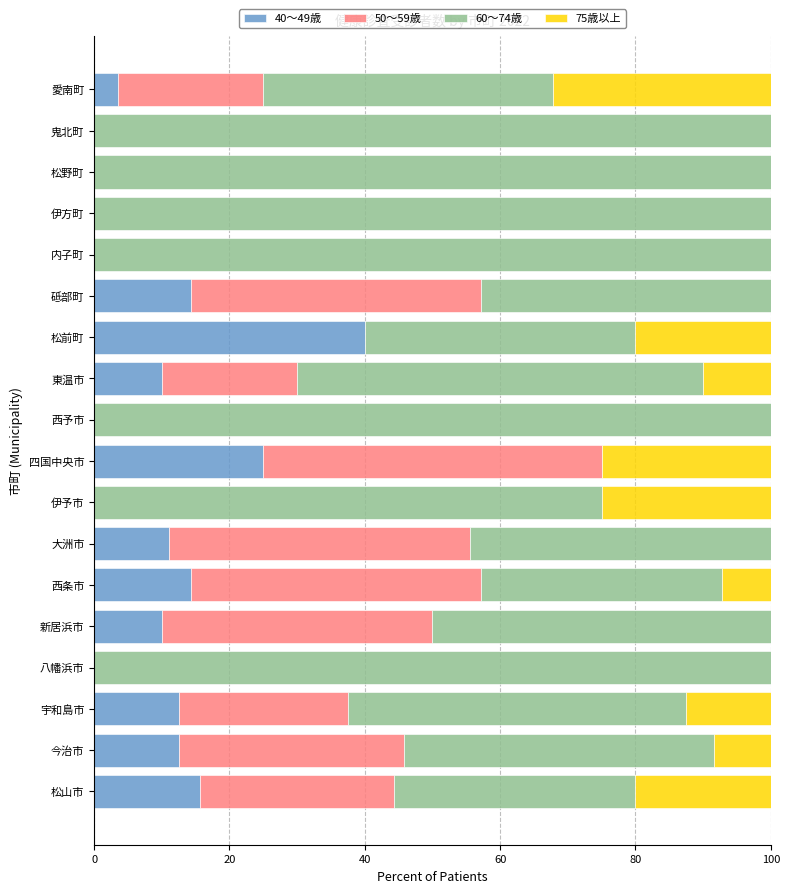

What is the sum of all 40～49歳 values?

169.0